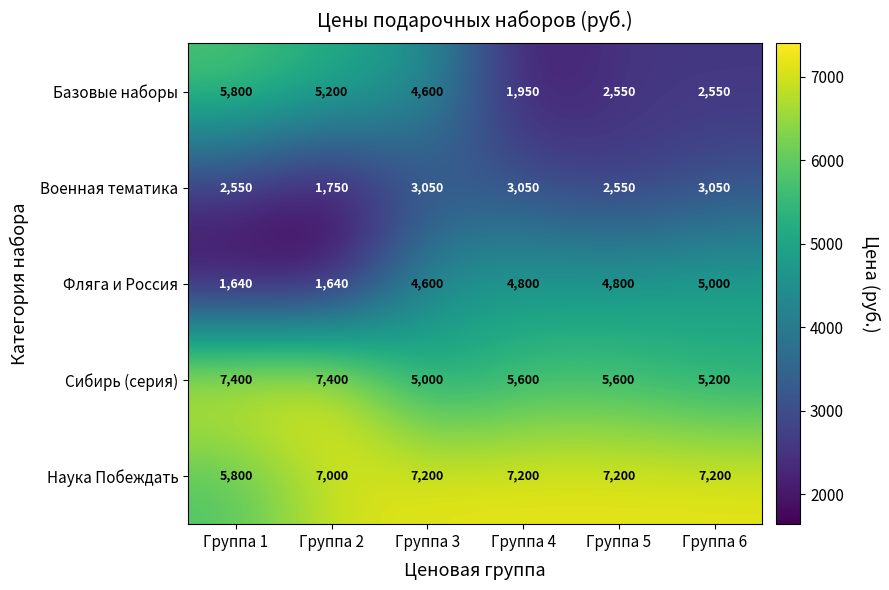

Reading right to left, list all the values displayed in this chart.

Базовые наборы: 2550	2550	1950	4600	5200	5800
Военная тематика: 3050	2550	3050	3050	1750	2550
Фляга и Россия: 5000	4800	4800	4600	1640	1640
Сибирь (серия): 5200	5600	5600	5000	7400	7400
Наука Побеждать: 7200	7200	7200	7200	7000	5800